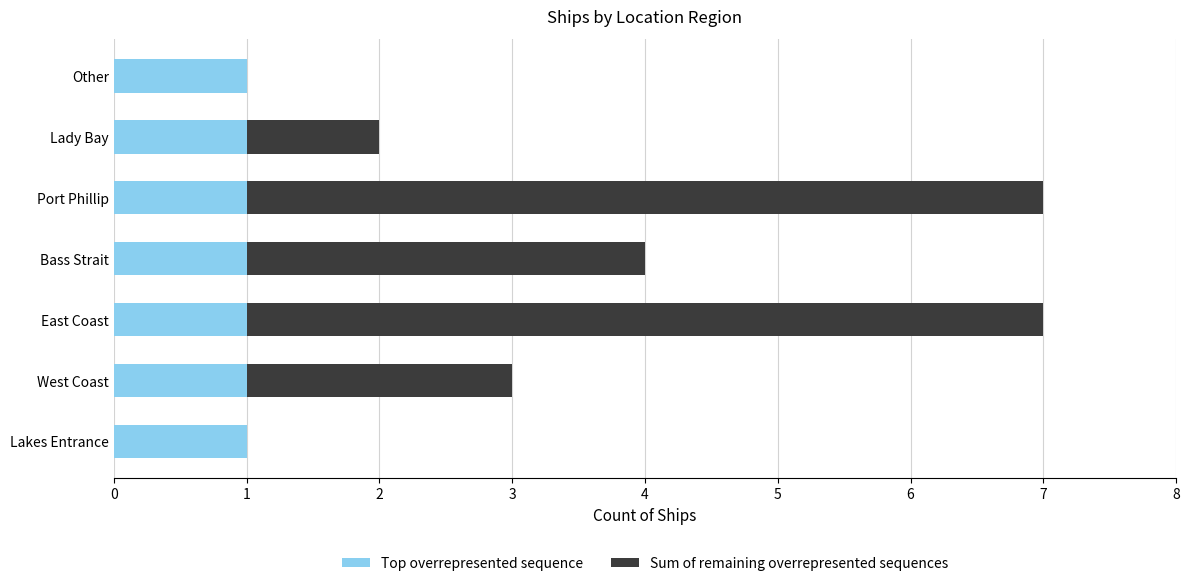

What is the sum of all Top overrepresented sequence values?

7